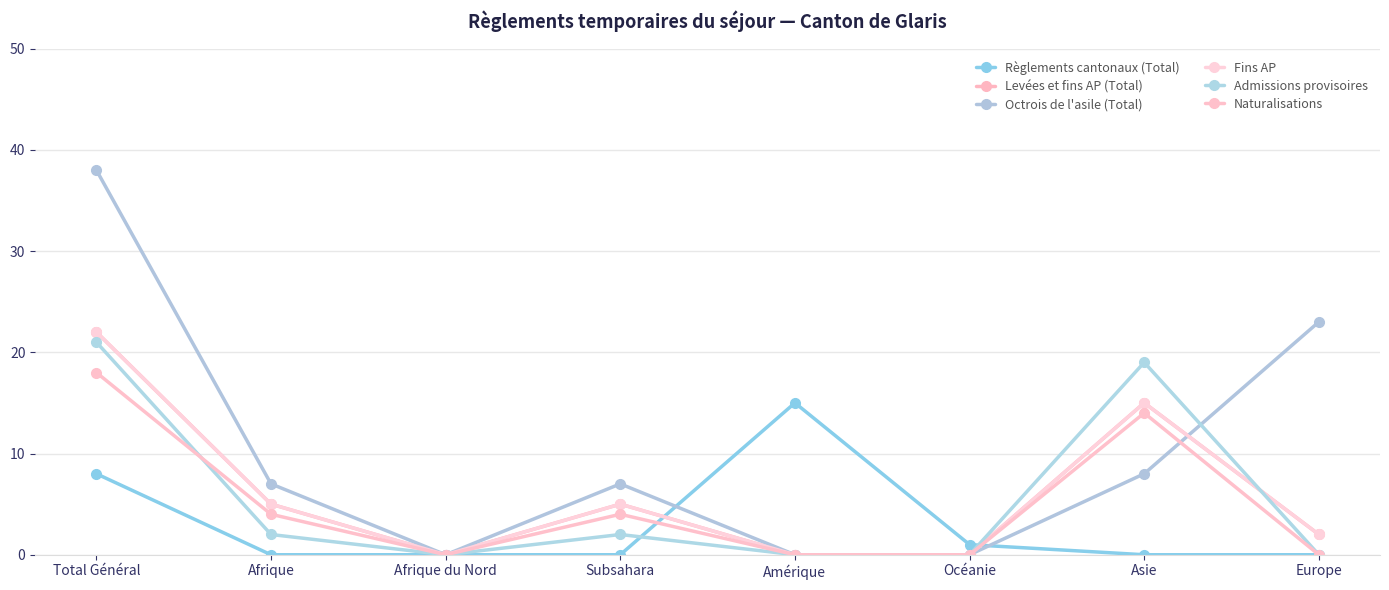

Where is Octrois de l'asile (Total) nearest to the value 19?

Europe